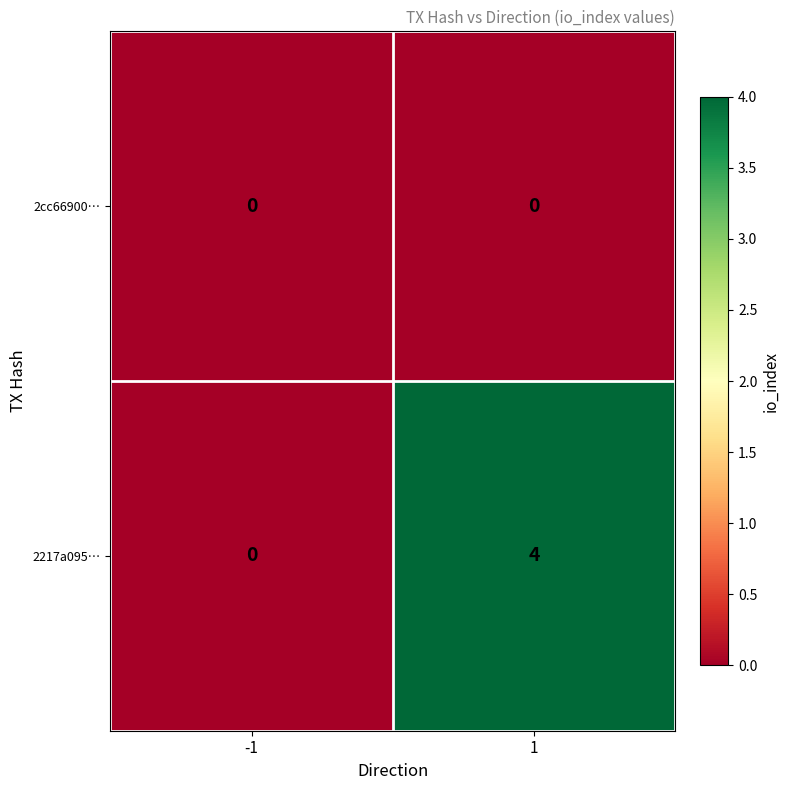

Which series has the widest spread of values?

2217a095…